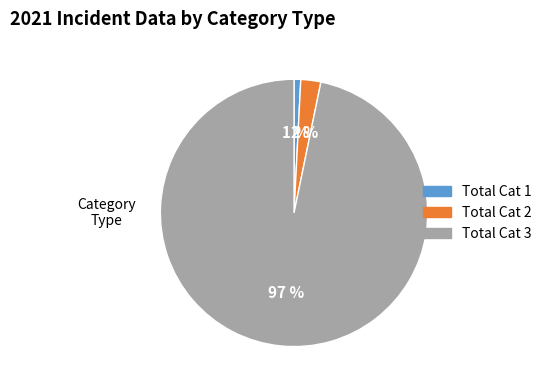

Combined, do Total Cat 1 and Total Cat 3 account for over 50%?

Yes